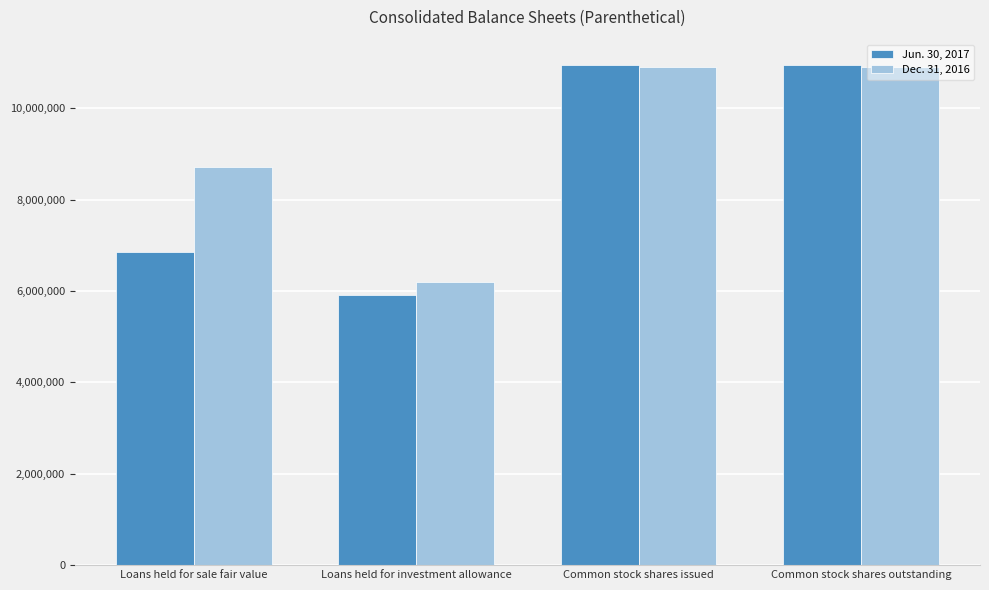

Which series changed the most between Loans held for investment allowance and Common stock shares issued?

Jun. 30, 2017